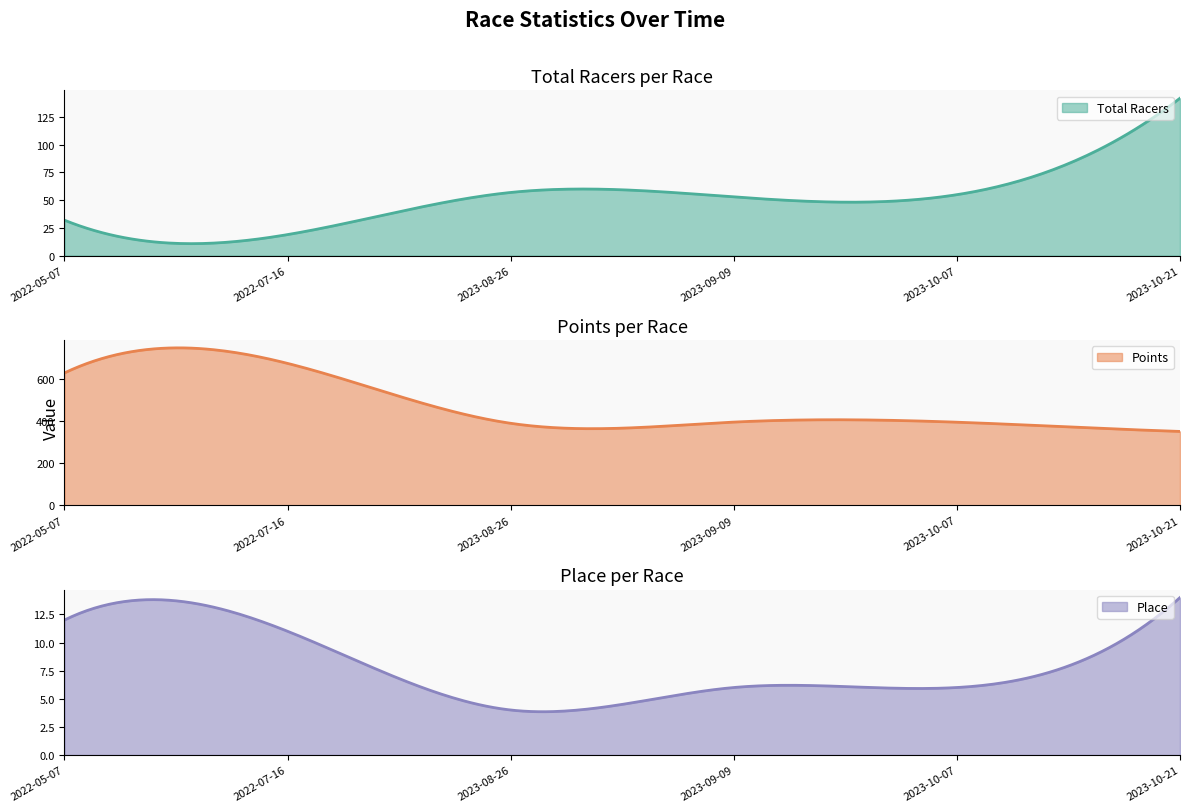

What are all the series names shown in the legend?

Total Racers, Points, Place